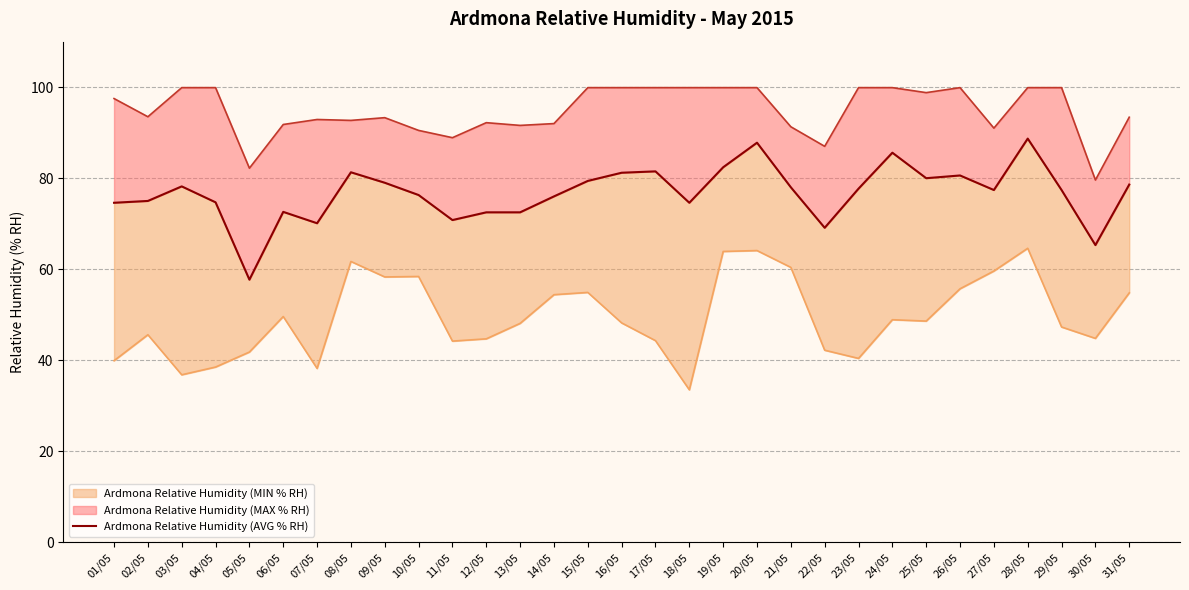

What position from the left is 05/05?

5